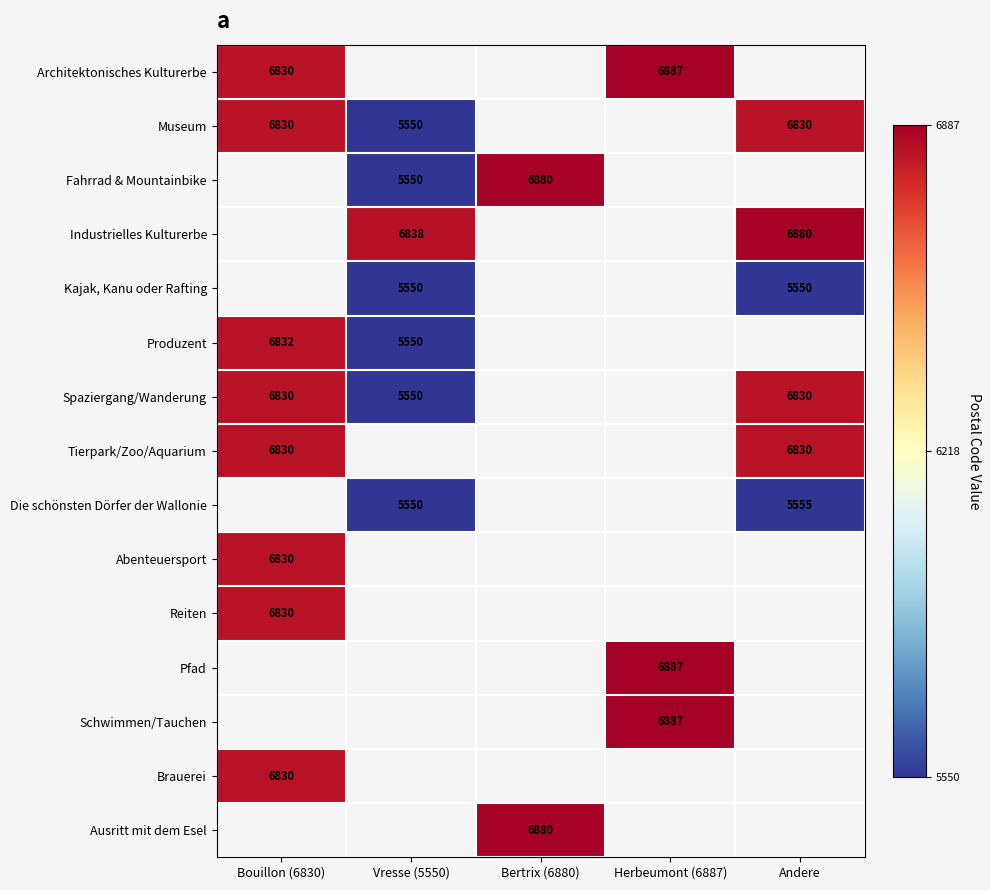

Is the value of Reiten at Andere greater than the value of Brauerei at Herbeumont (6887)?

No